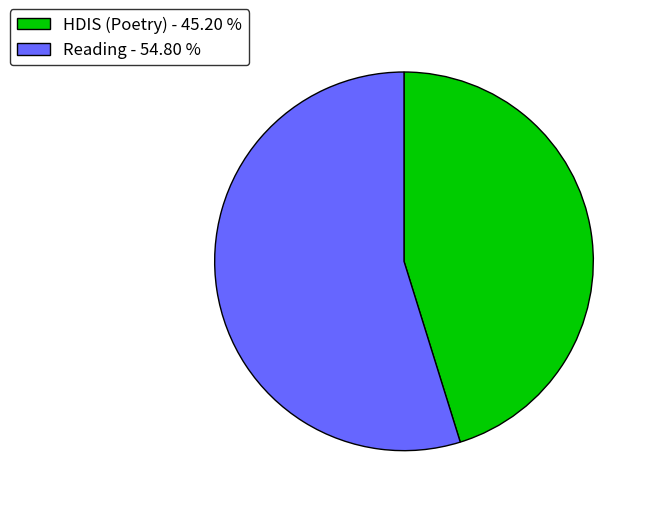

Between Reading and HDIS (Poetry), which is larger?

Reading